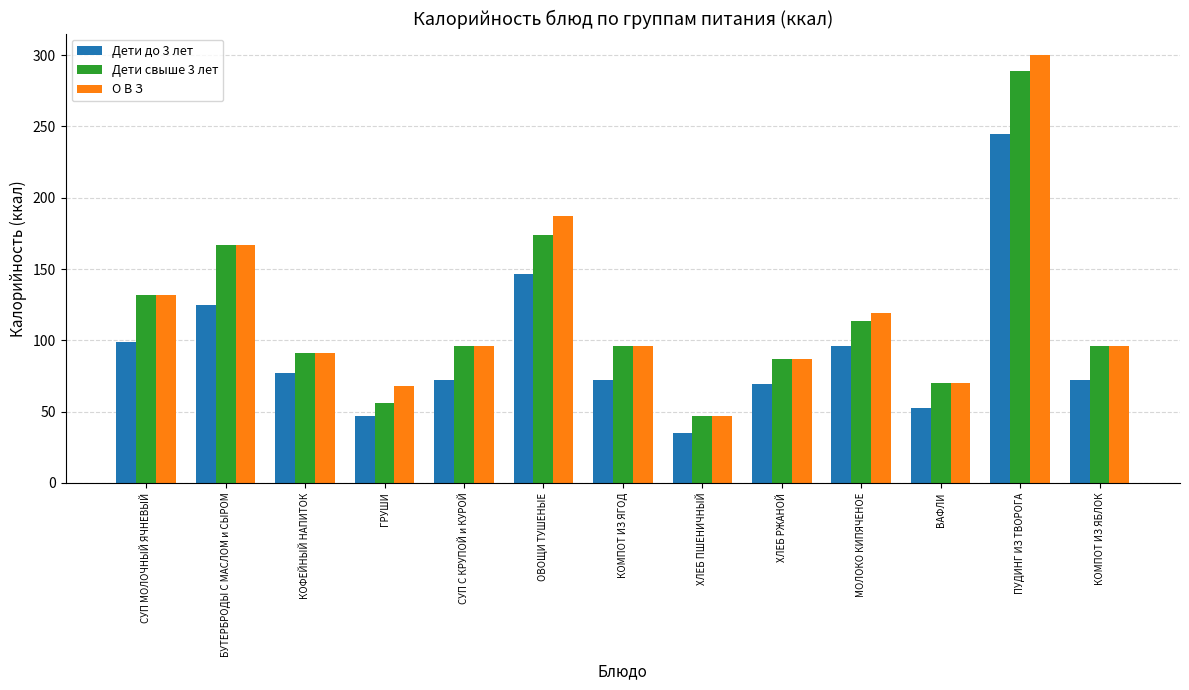

At which category is the sum across all series the highest?

ПУДИНГ ИЗ ТВОРОГА